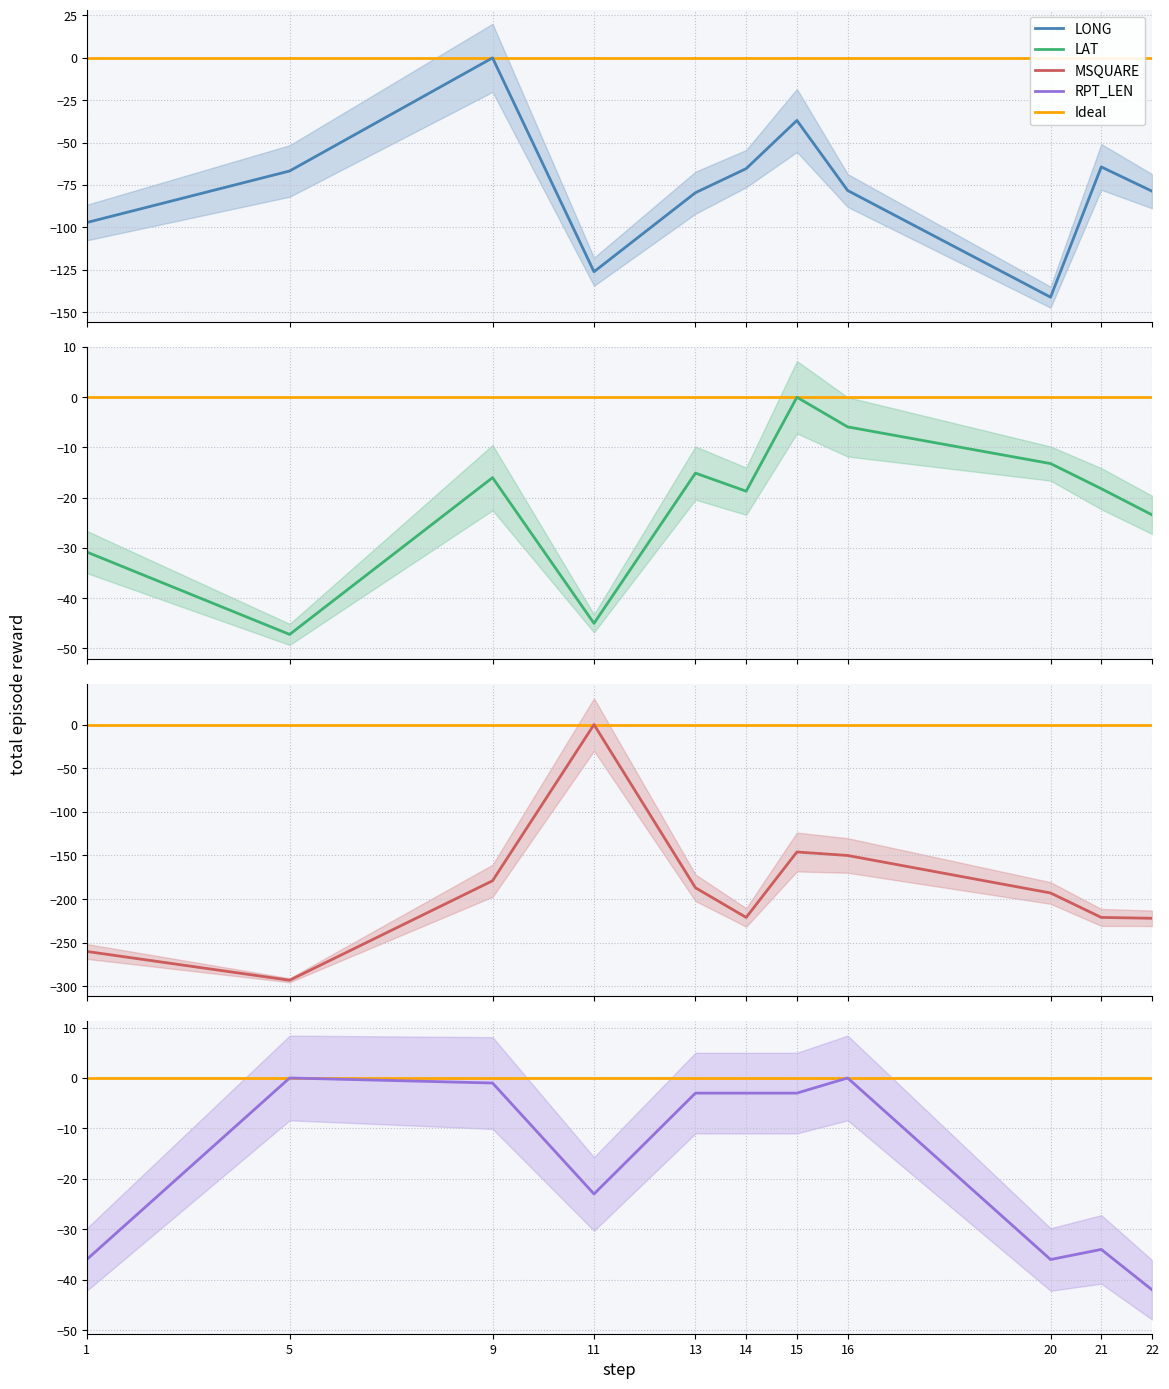

How many interior local peaks does the LAT_mean series have?

3